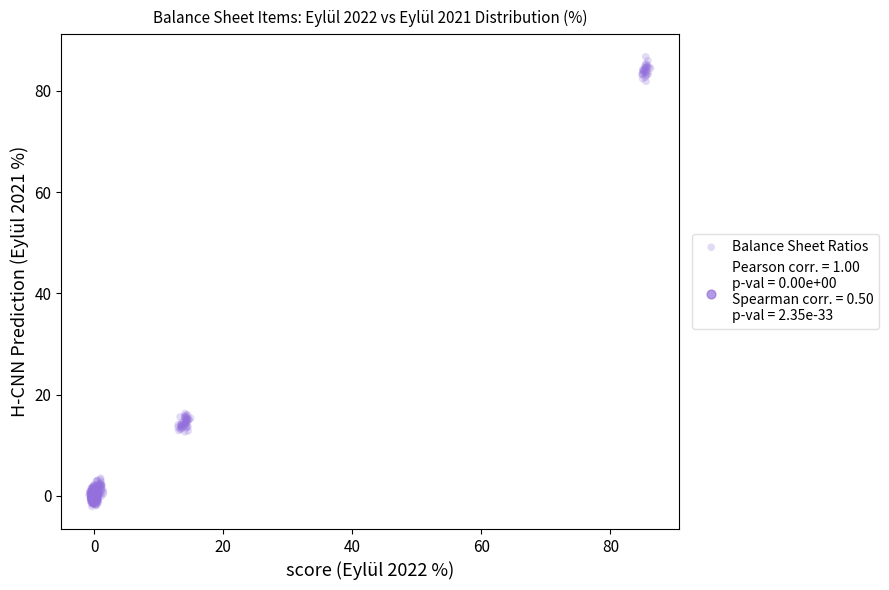

What is the range of Y values (max minus min)?

88.8